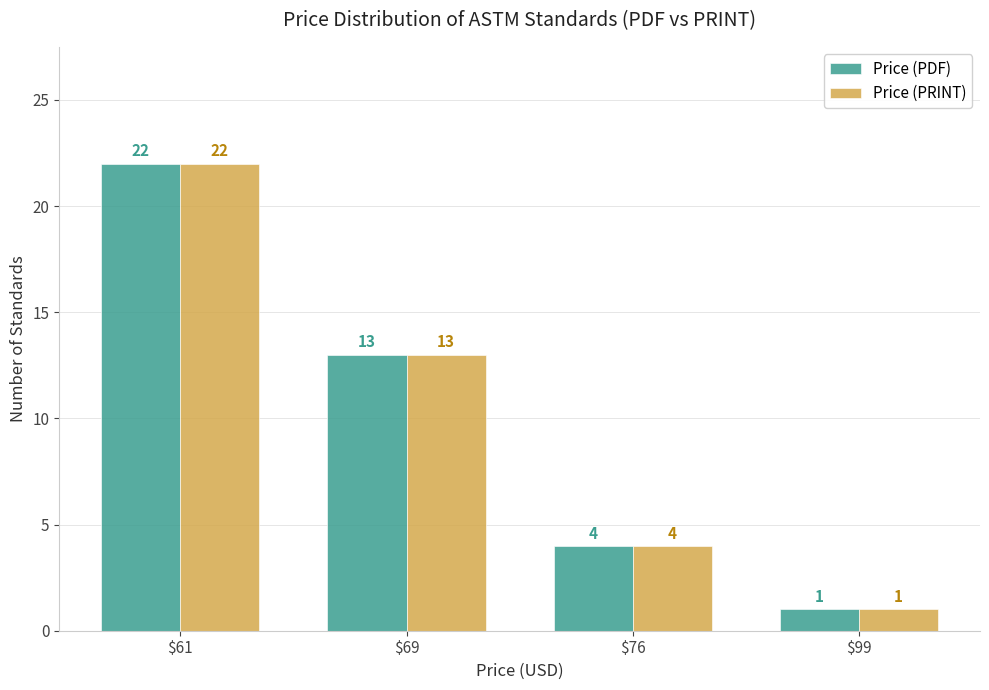

How many data points in Price (PRINT) are less than 13?

2